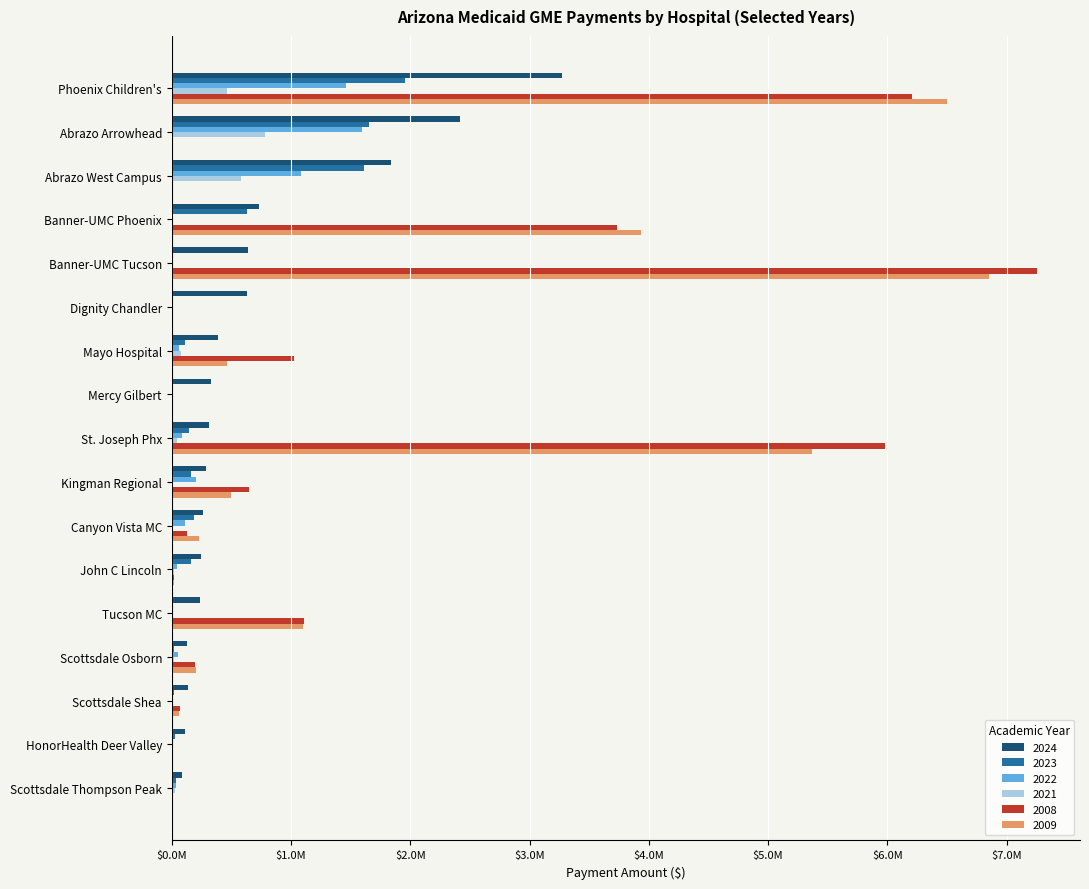

What are all the series names shown in the legend?

2024, 2023, 2022, 2021, 2008, 2009